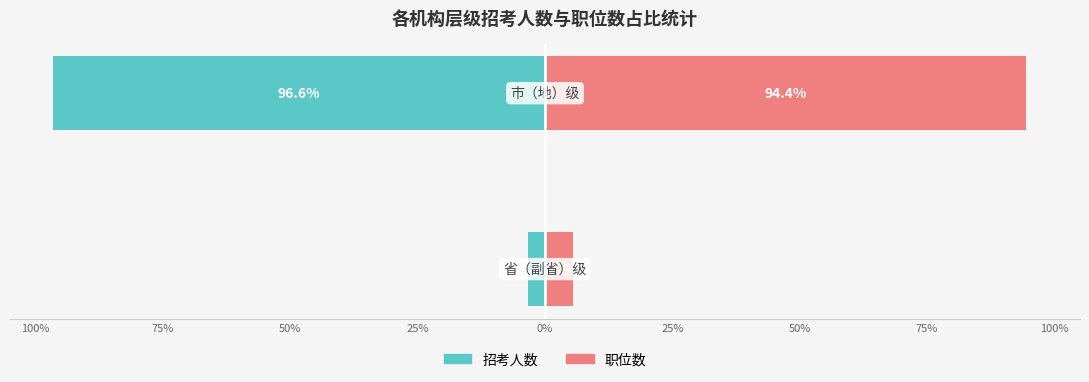

Which series has the largest range (max minus min)?

招考人数